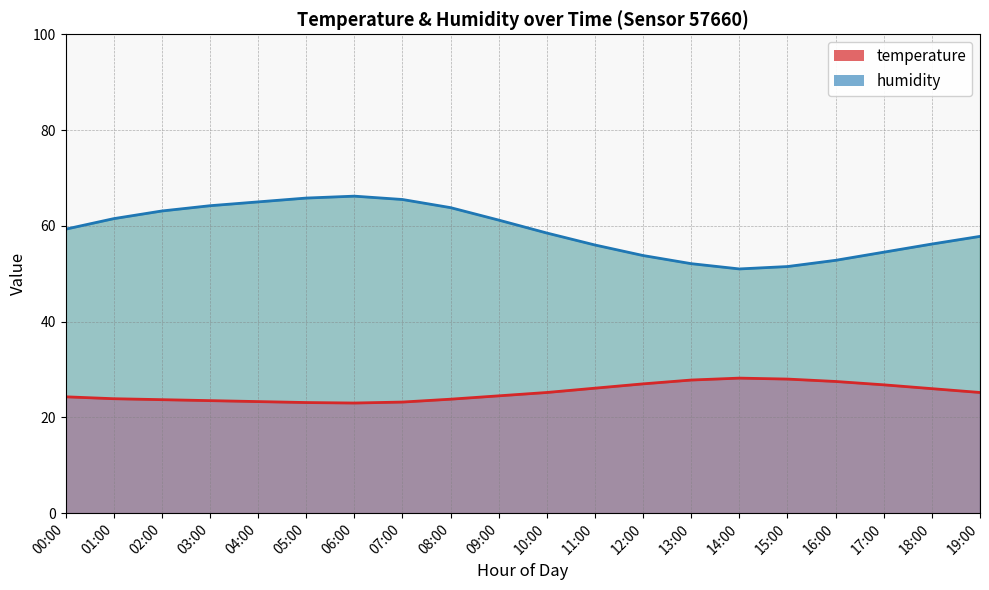

The value of humidity at 19:00 is 57.8. True or false?

True